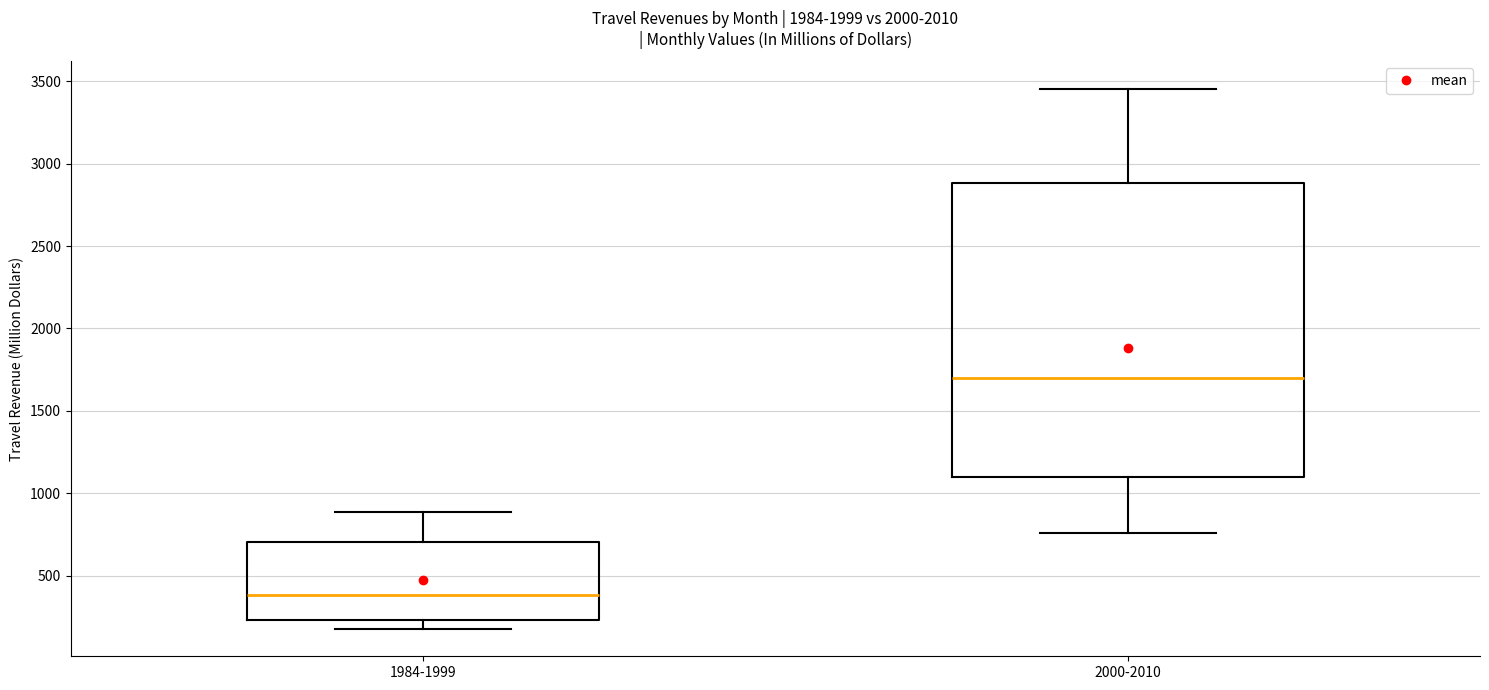

Where is the lower edge of the box for 2000-2010 on the y-axis? The values are not printed on the chart, so give them approximately, as read against the axis.

1100